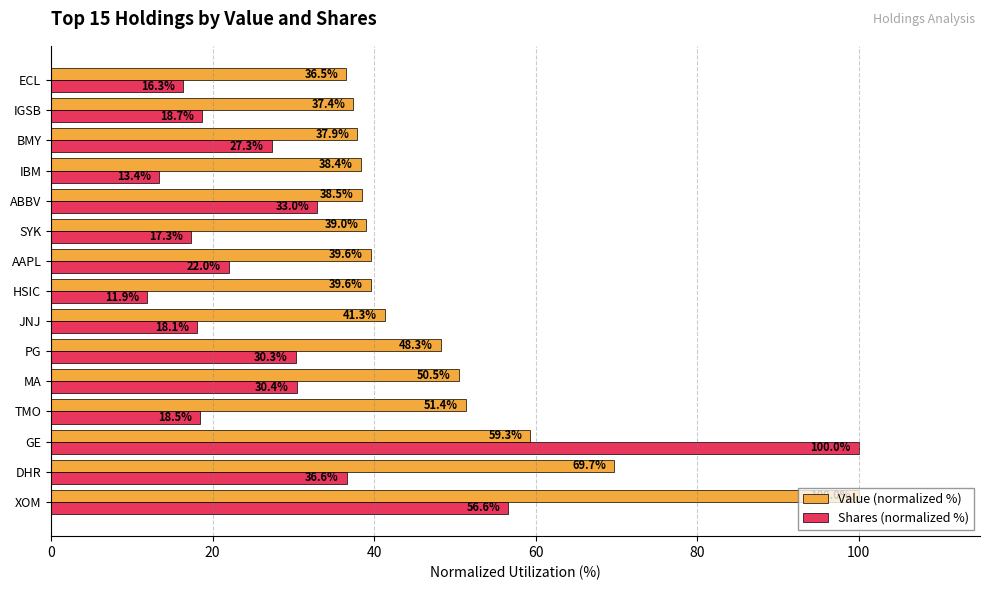

What is the approximate value of Shares (normalized %) at ECL?

16.3